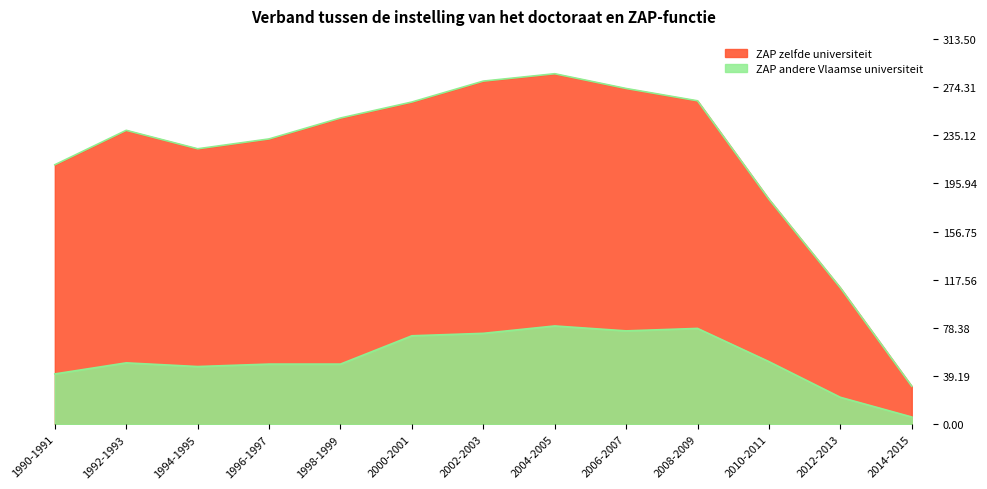

At which label does ZAP andere Vlaamse universiteit reach its minimum?

2014-2015